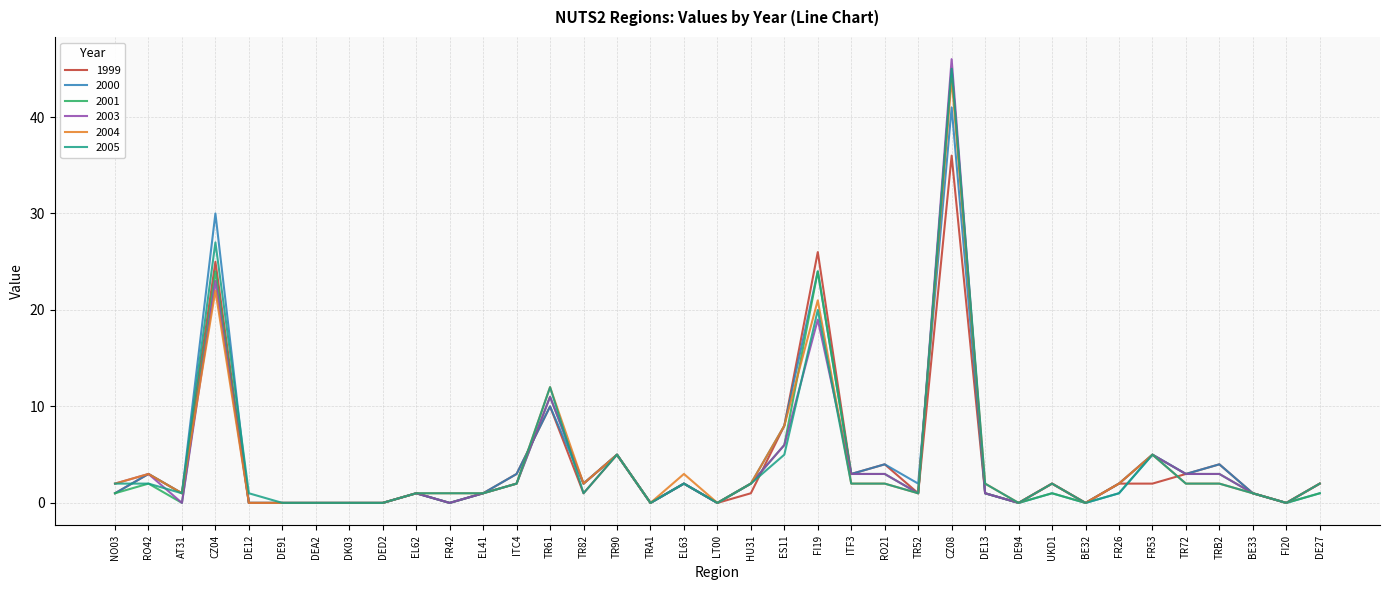

What position from the right is FR26?

7